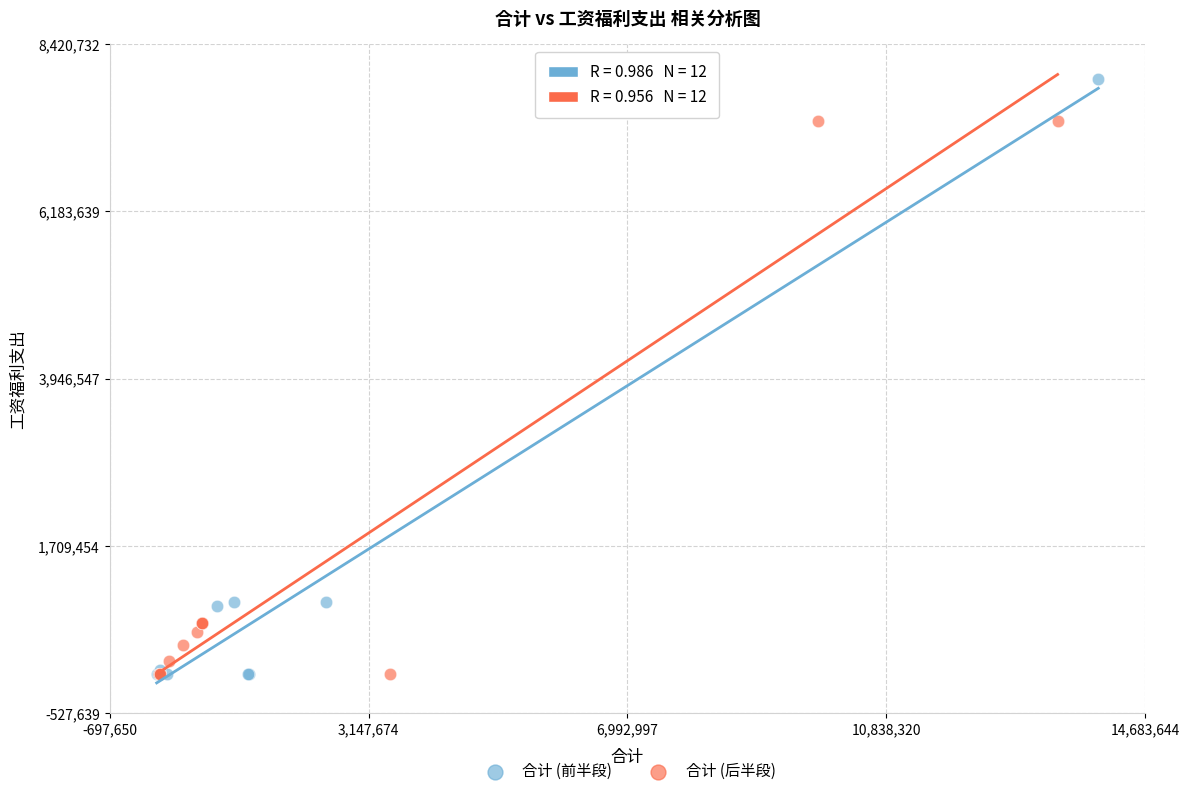

Which series has the widest spread of Y values?

合计 (前半段)